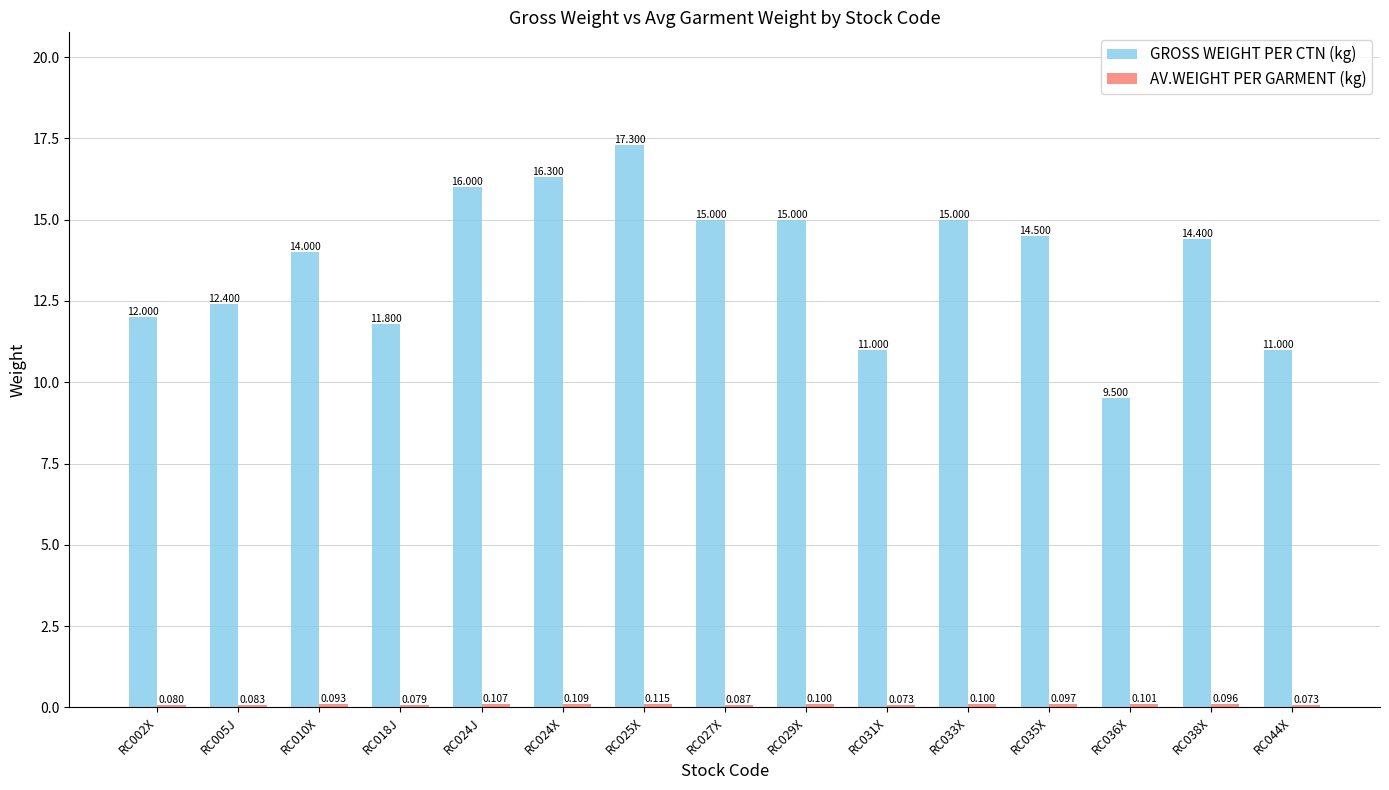

Is it true that GROSS WEIGHT PER CTN (kg) equals 5.5 at RC005J?

False